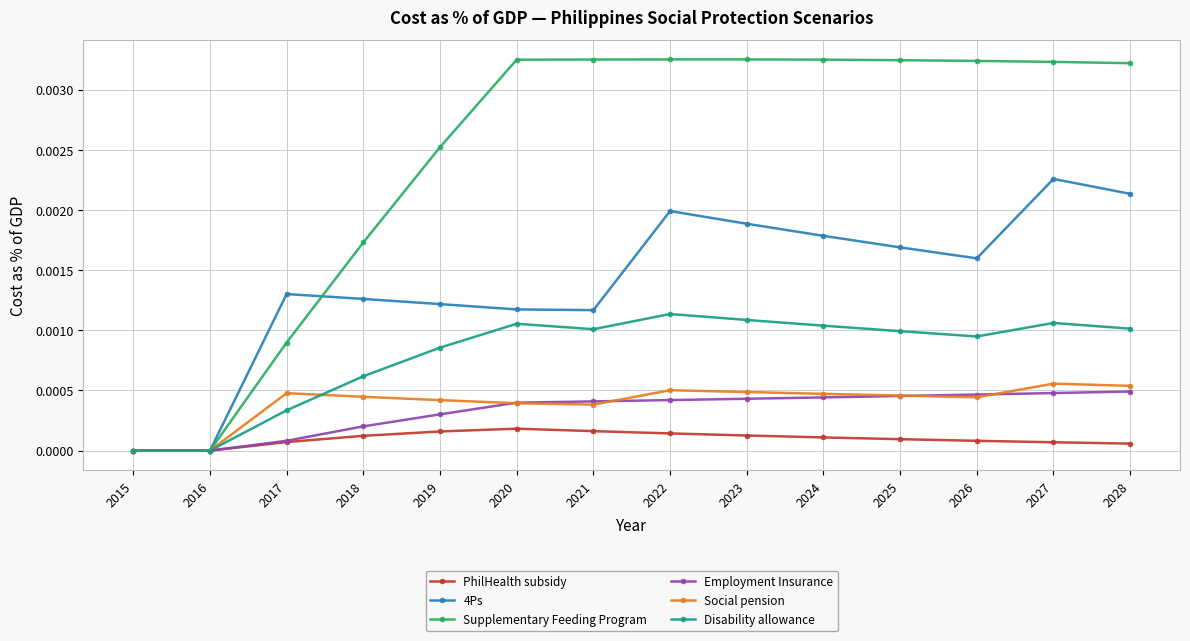

The PhilHealth subsidy series shows 0.0 at 2023. True or false?

True